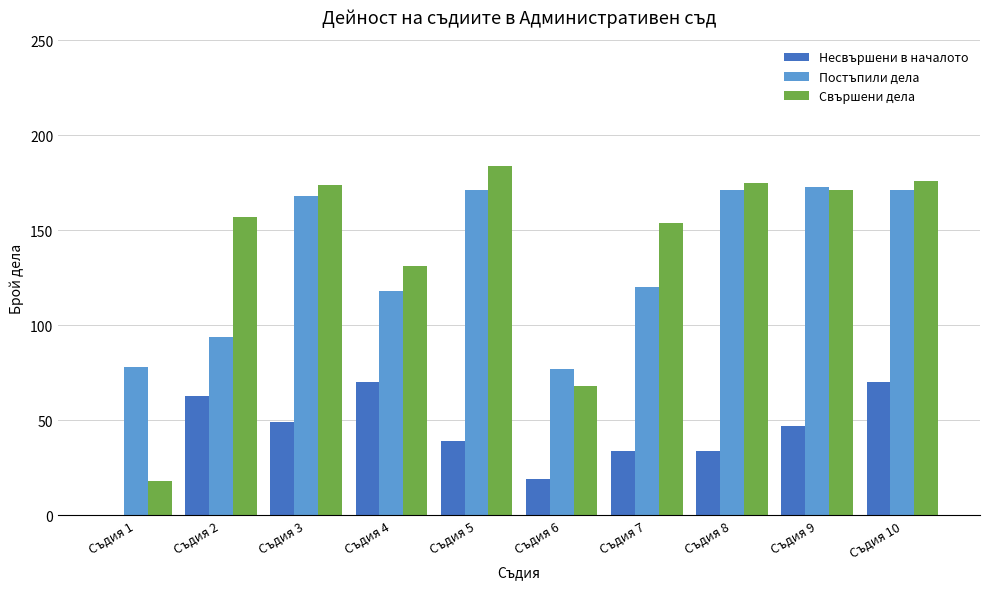

How many groups of bars are there?

10